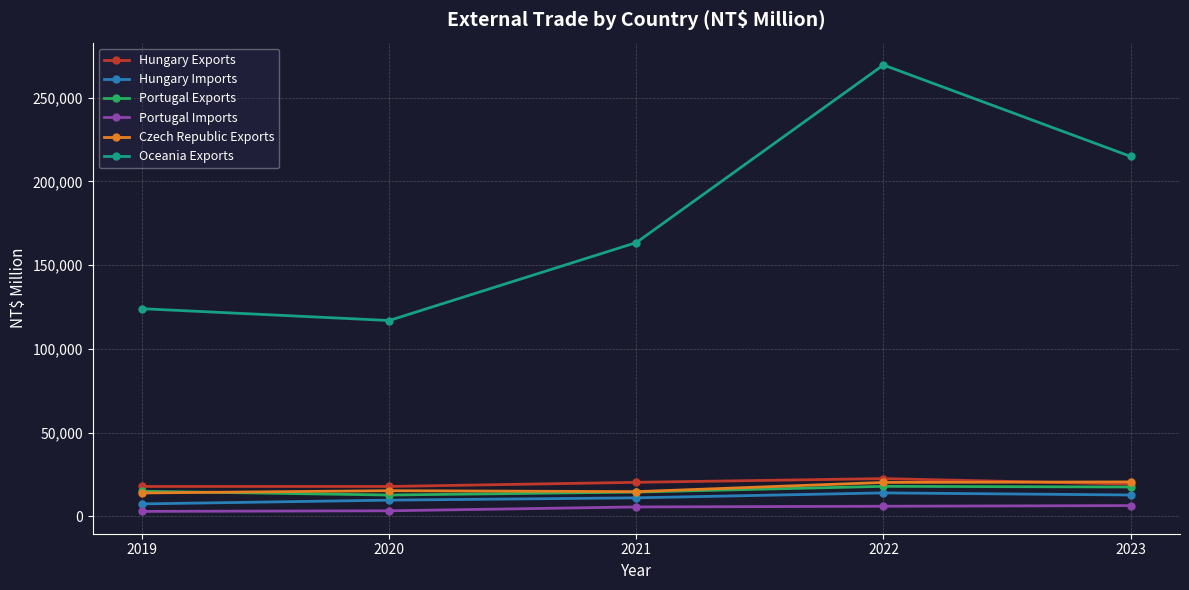

Is it true that Oceania Exports equals 40237 at 2019?

False